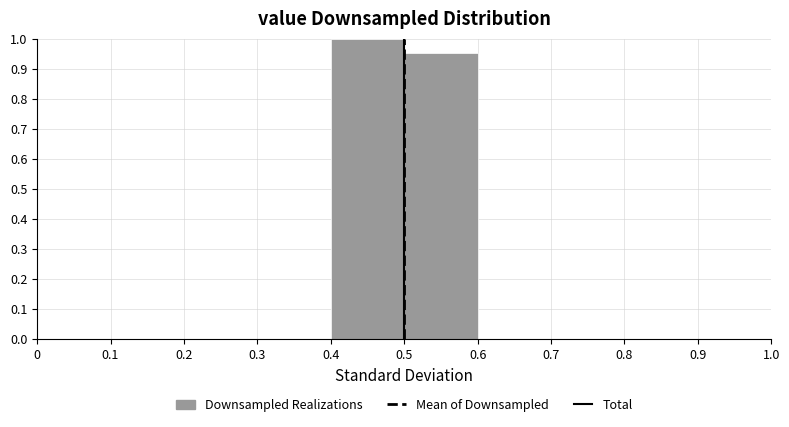

How tall is the bar that spans 0.4 to 0.5 on the x-axis? The values are not printed on the chart, so give them approximately, as read against the axis.

1.00